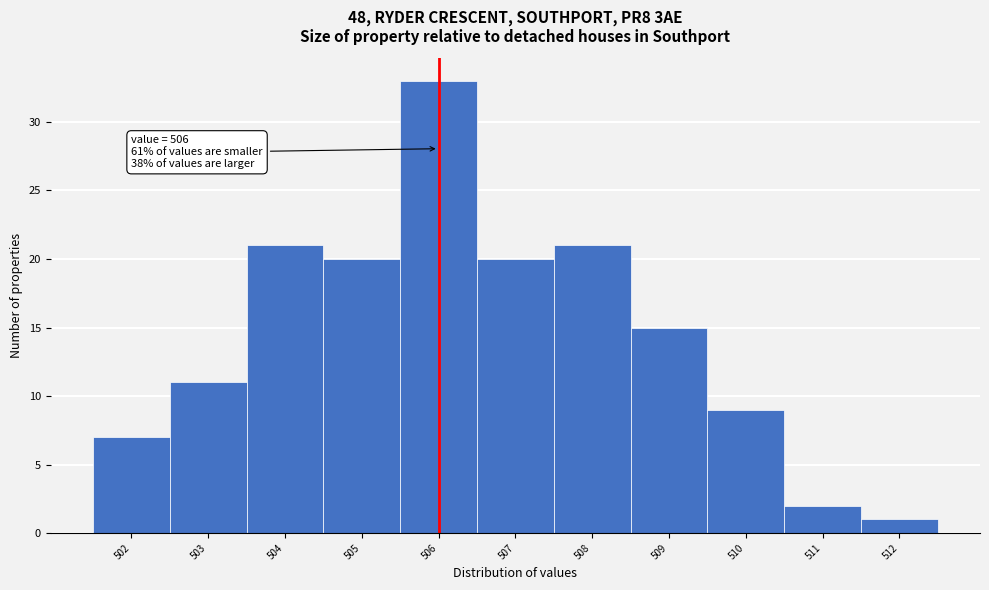

Over which range of the x-axis is the bar tallest?

505.5 to 506.5